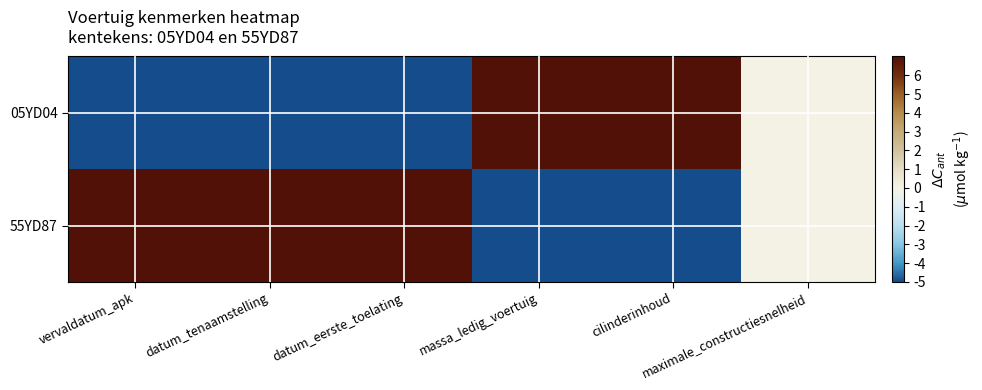

Between vervaldatum_apk and datum_tenaamstelling, which is larger?

vervaldatum_apk